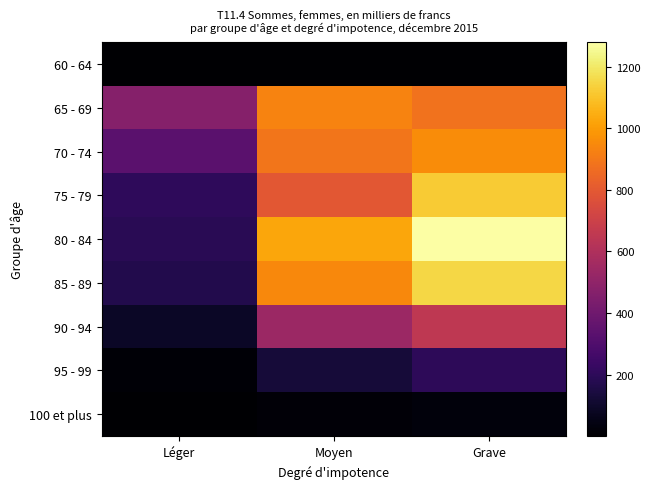

Which label corresponds to the largest value in the chart?

Grave